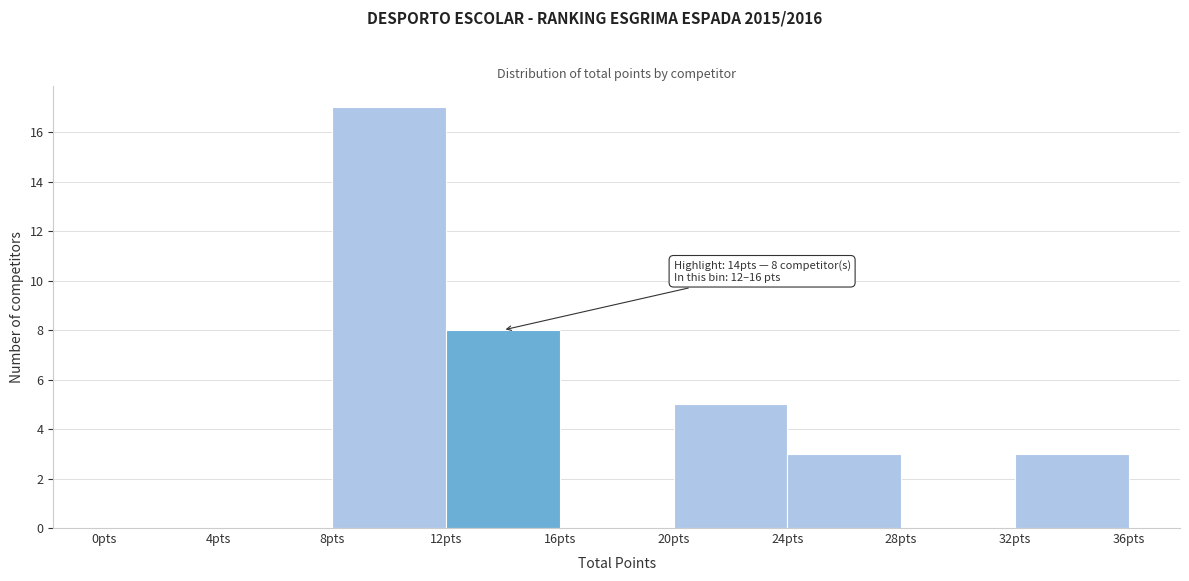

Which range on the x-axis has the tallest bar?

8 to 12